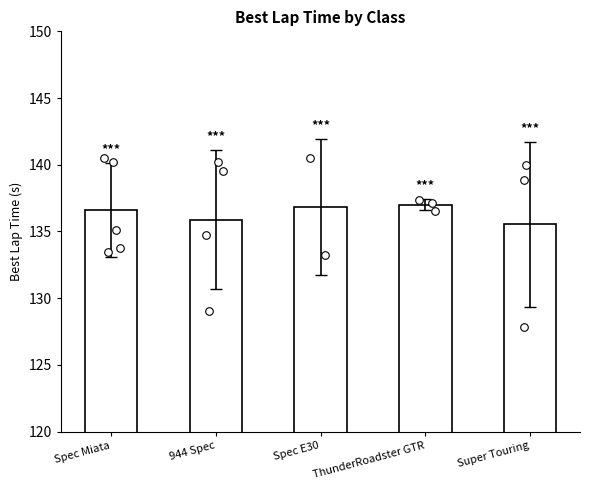

Which series reaches the maximum Y coordinate?

Spec Miata points